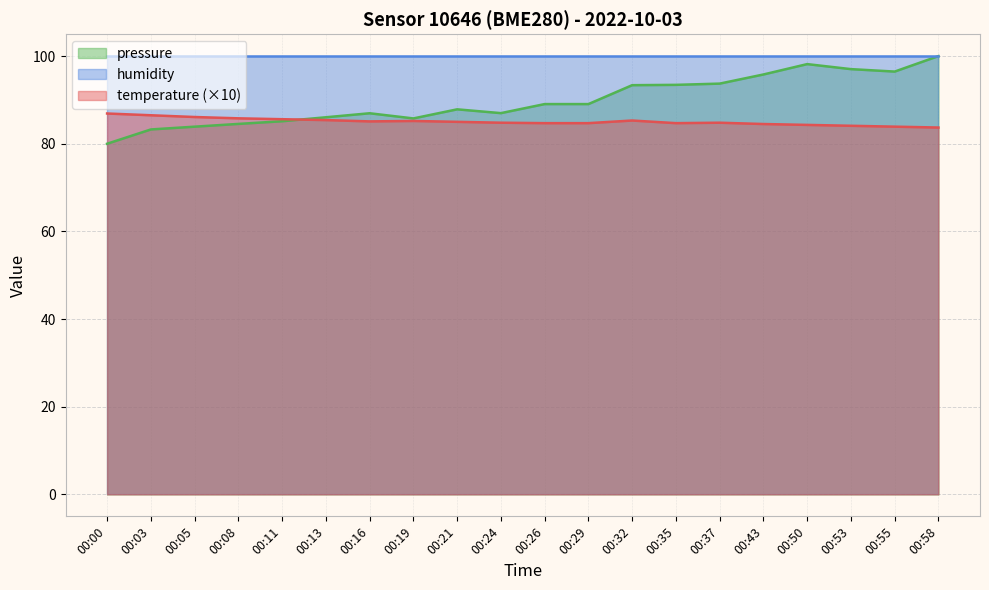

Rank the series by their average value, from lowest to highest.

temperature (×10), pressure, humidity